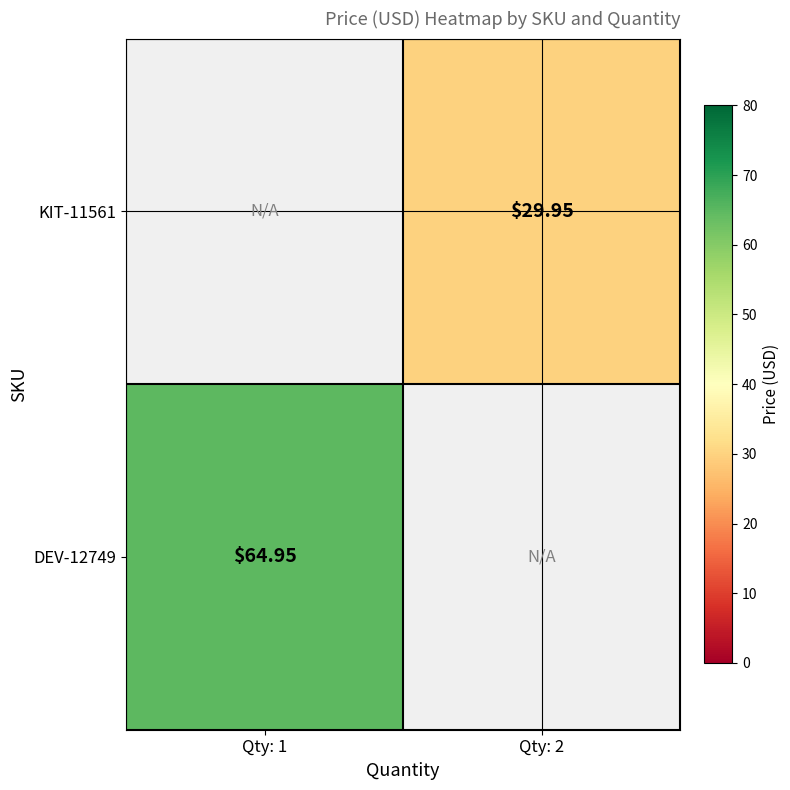

What is the sum of the DEV-12749 values at Qty: 1 and Qty: 2?

65.0